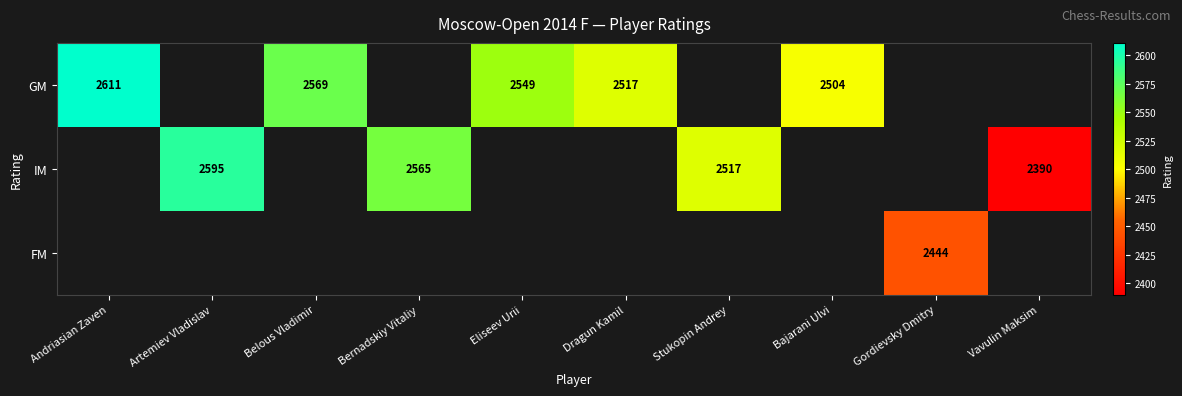

The value of GM at Dragun Kamil is 2517. True or false?

True